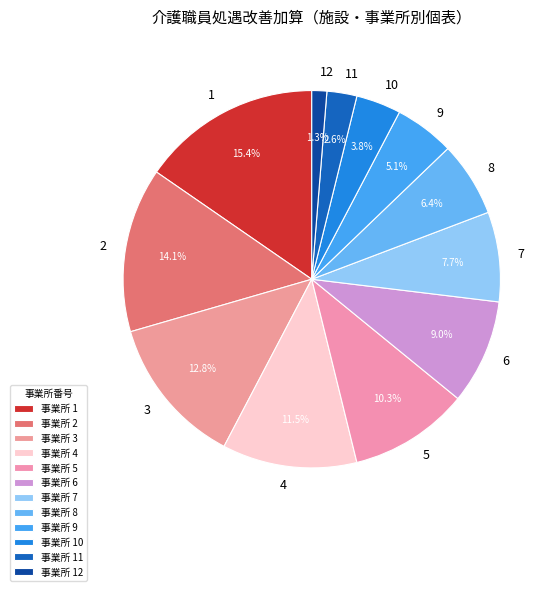

To the nearest percent, what is the difference between the 12 and 8 slice percentages?

5%